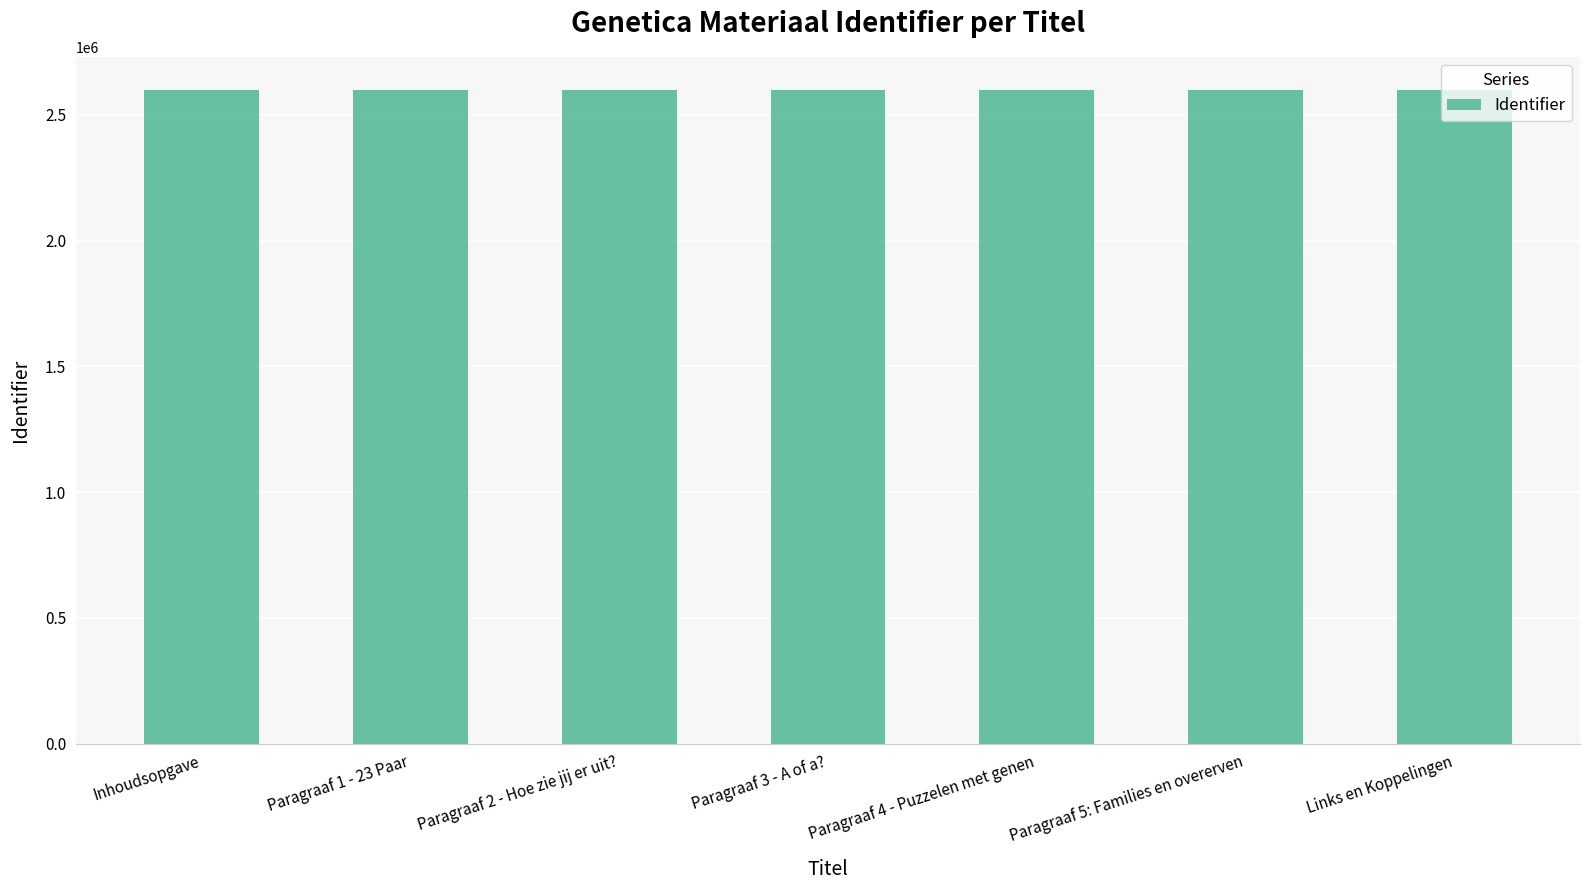

What is the value of the 6th bar from the left?

2599848